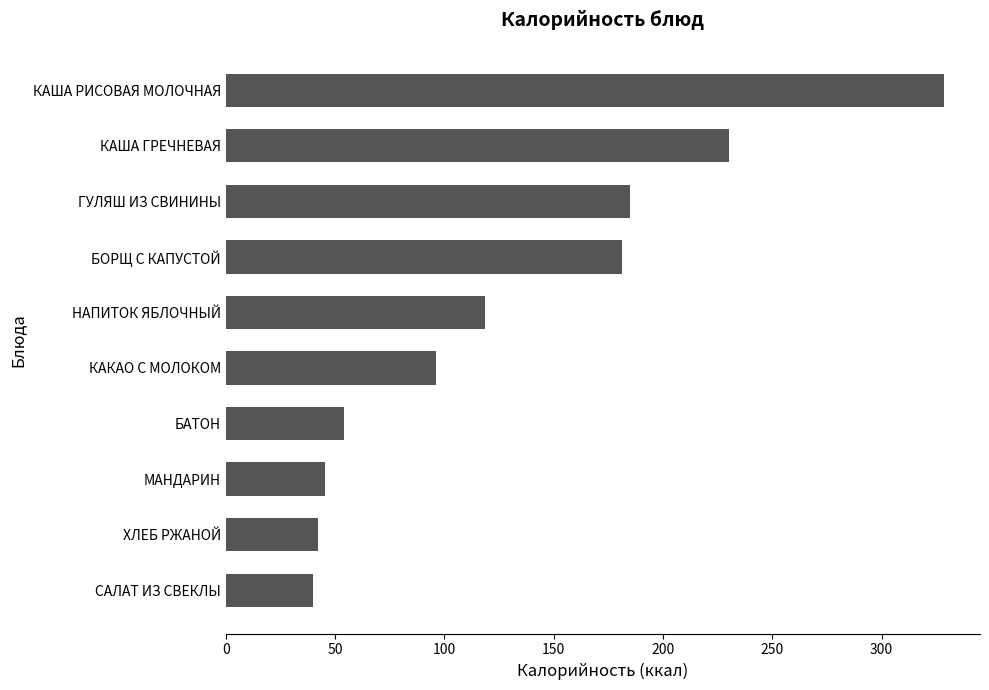

What is the label of the 3rd bar from the top?

ГУЛЯШ ИЗ СВИНИНЫ